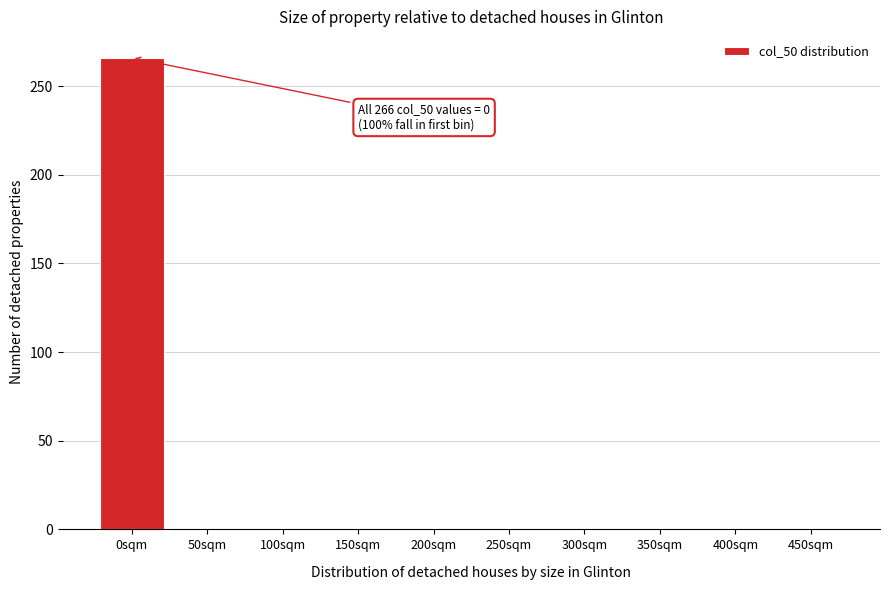

Reading left to right, transcribe all the data shown in this chart.

0sqm=266	50sqm=0	100sqm=0	150sqm=0	200sqm=0	250sqm=0	300sqm=0	350sqm=0	400sqm=0	450sqm=0